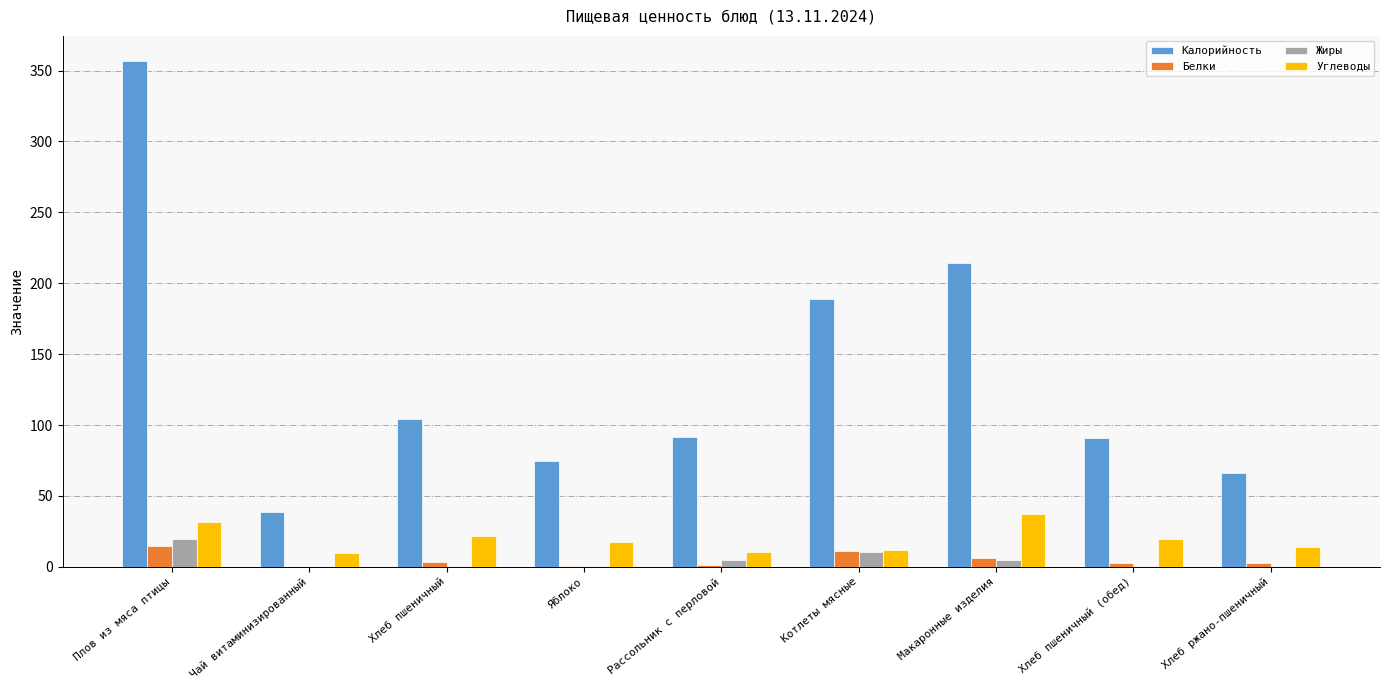

What is the sum of all Белки values?

41.8